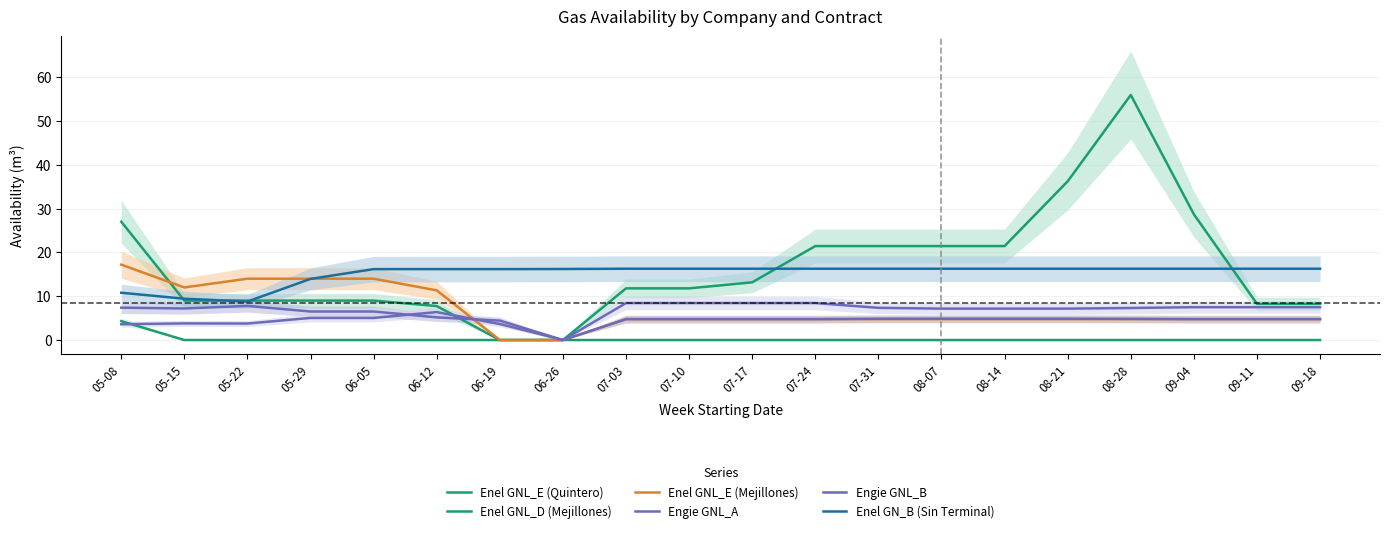

Which series has the largest total across all categories?

Enel GNL_E (Quintero)